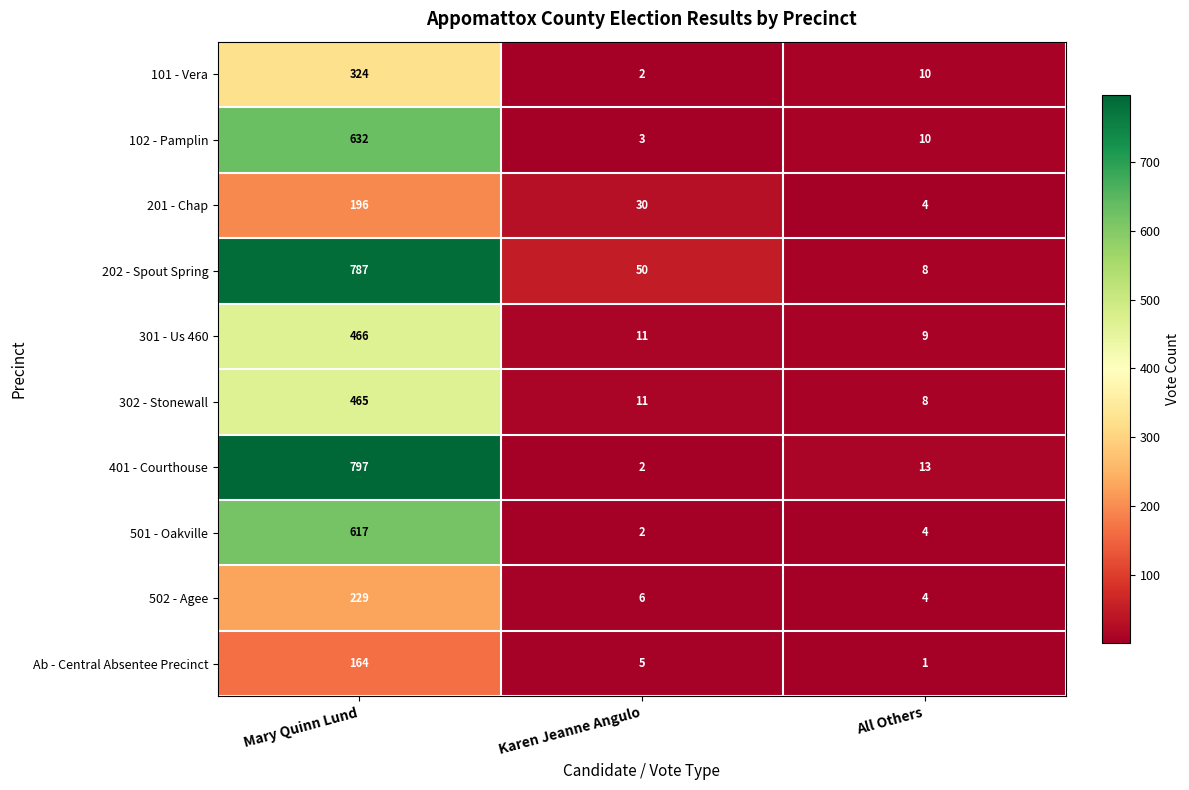

What is the total value across all series at Mary Quinn Lund?

4677